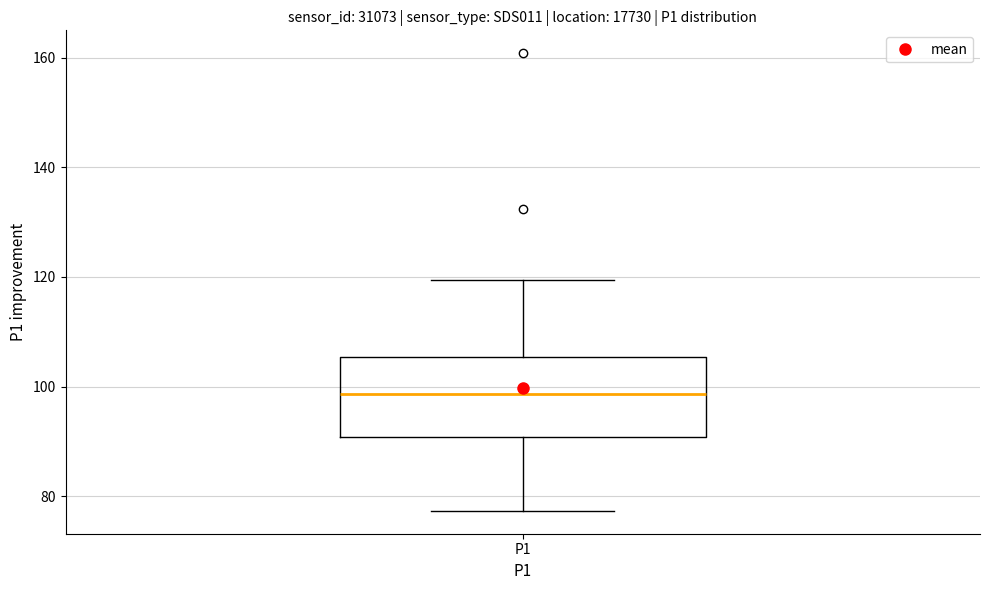

Transcribe this box plot: give where the median line is, the range the box spans, and where the two whiskers end, as read against the y-axis. The values are not printed on the chart, so give them approximately, as read against the axis.

median 98, box 90 to 106, whiskers 78 to 120